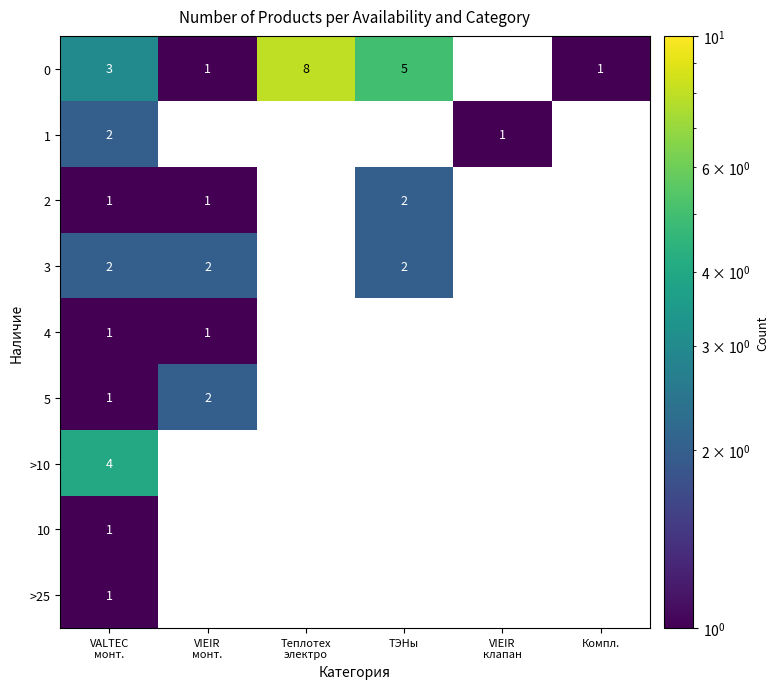

The 0 series shows 2 at Компл.. True or false?

False